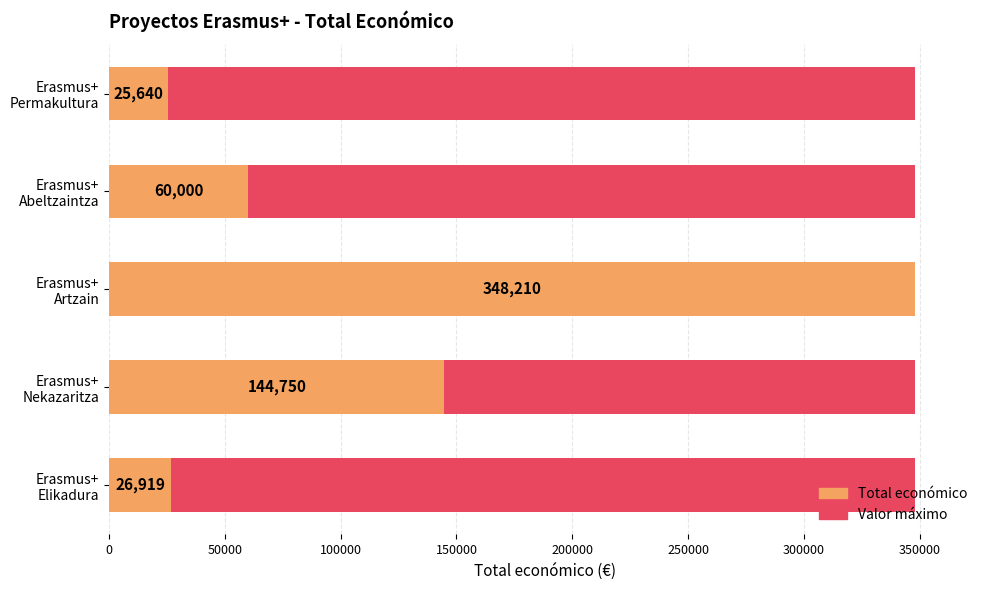

How many bars are there in total?

10